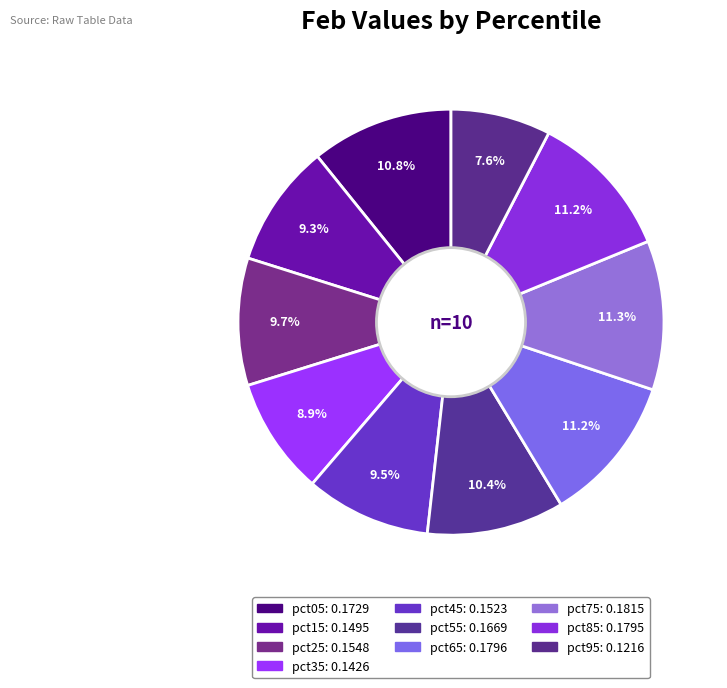

Does pct35 account for over 50% of the chart?

No